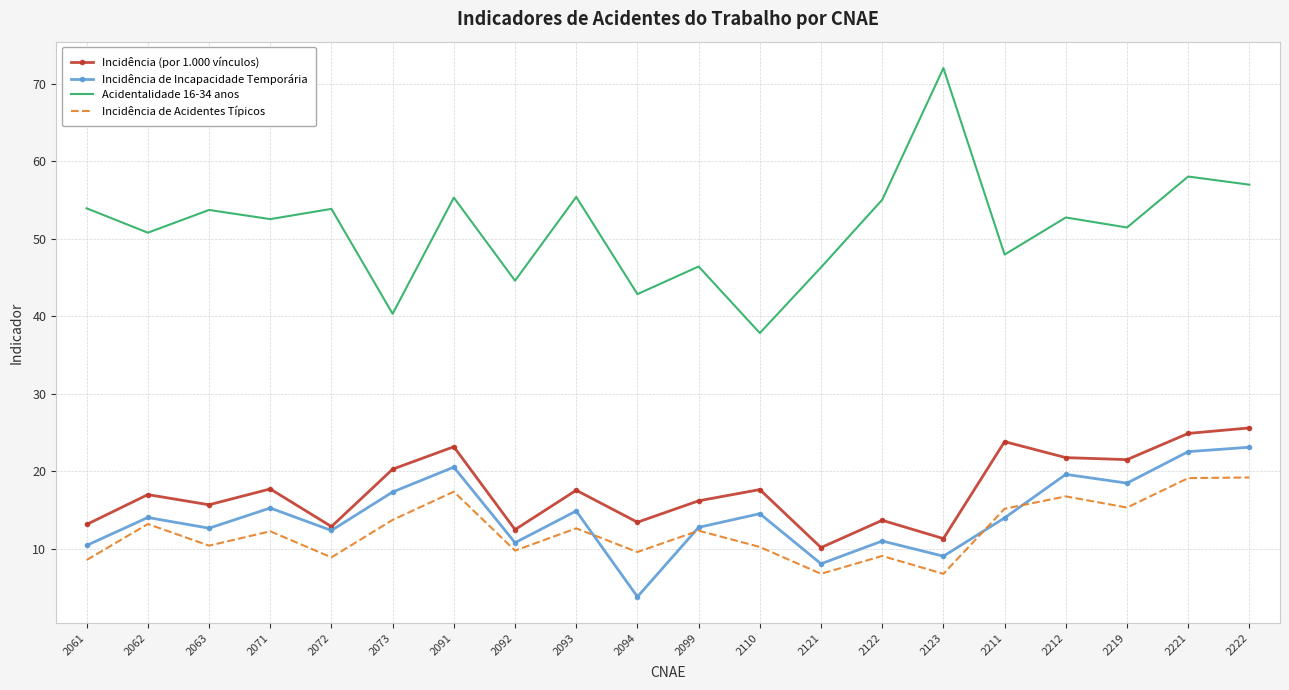

List the series in order of their peak value, highest first.

Acidentalidade 16-34 anos, Incidência (por 1.000 vínculos), Incidência de Incapacidade Temporária, Incidência de Acidentes Típicos